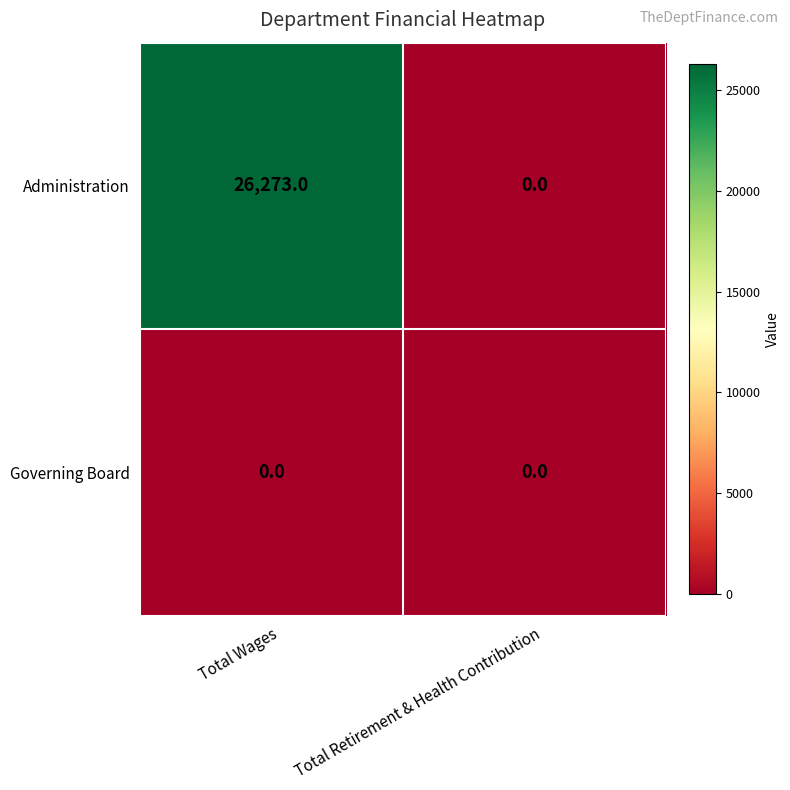

Which category has the highest value across all series?

Total Wages